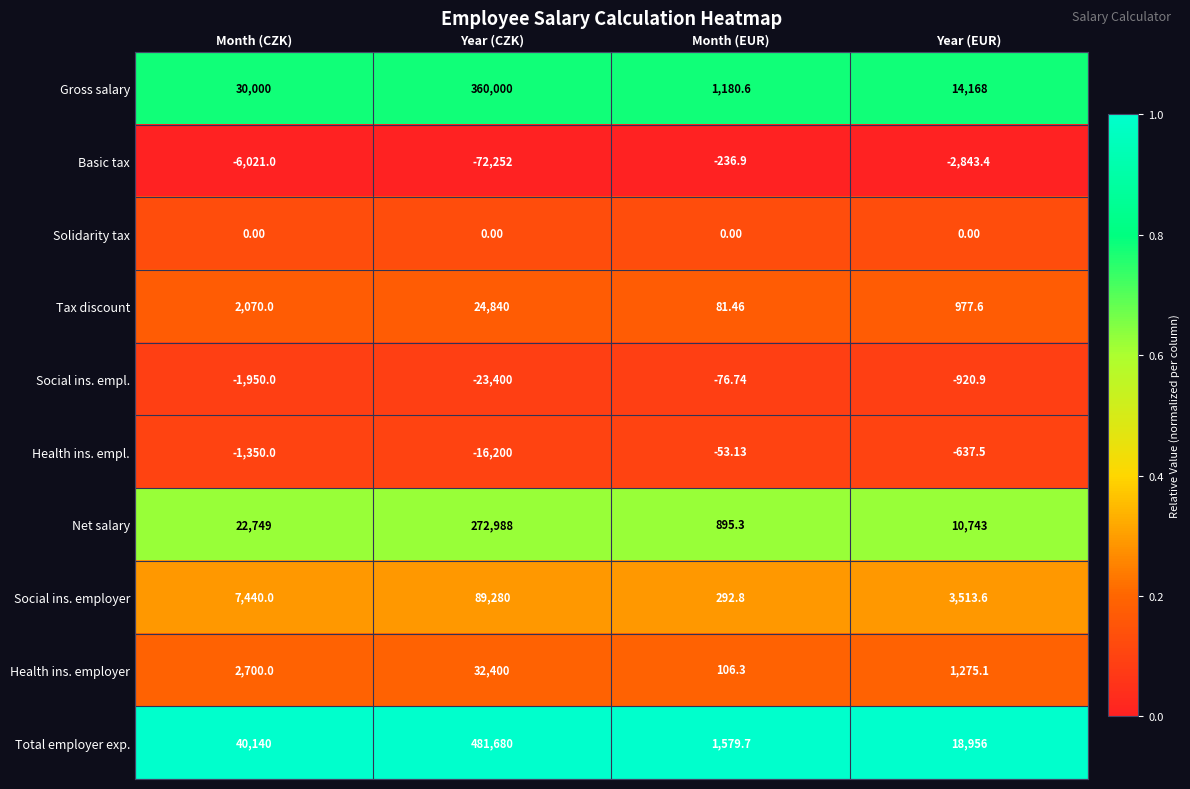

Where is Health ins. employer nearest to the value 16253?

Month (CZK)